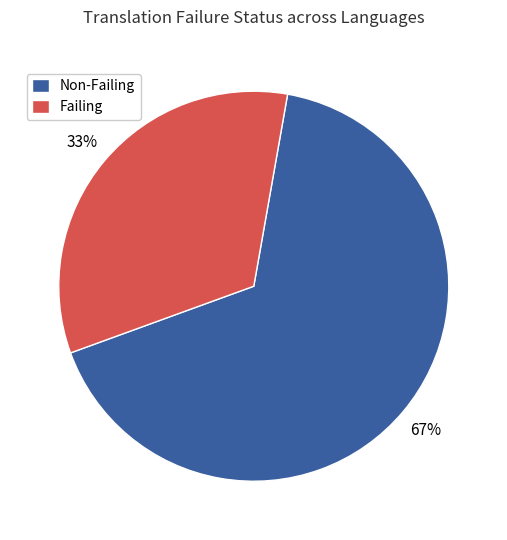

Do Failing and Non-Failing together represent more than half of the pie?

Yes